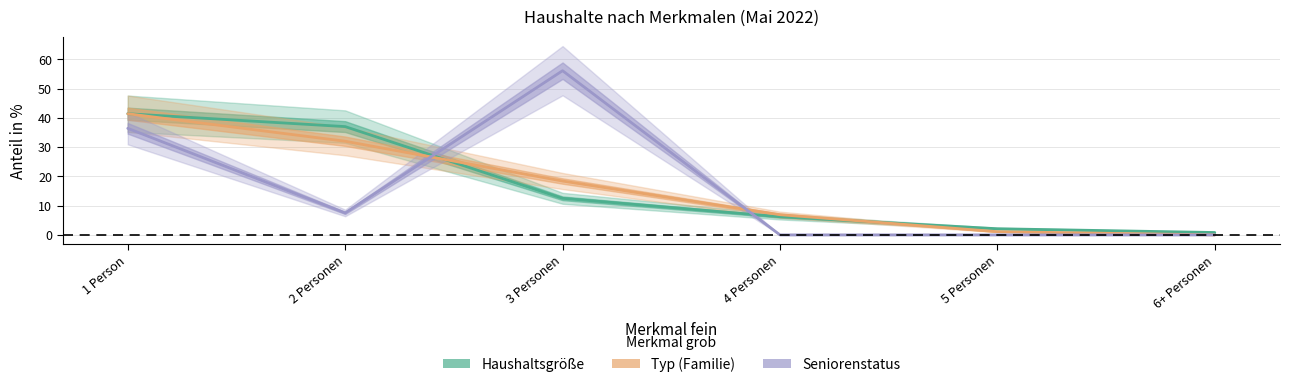

At how many categories does at least one series exceed 28?

3